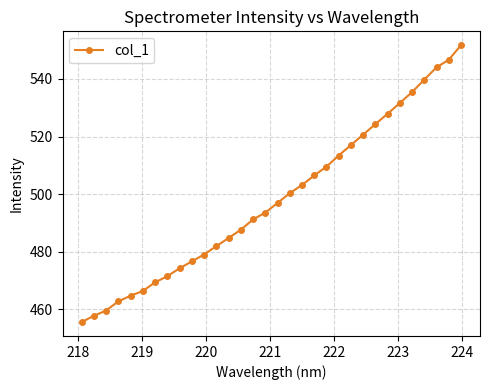

What is the maximum value shown in the chart?

551.7